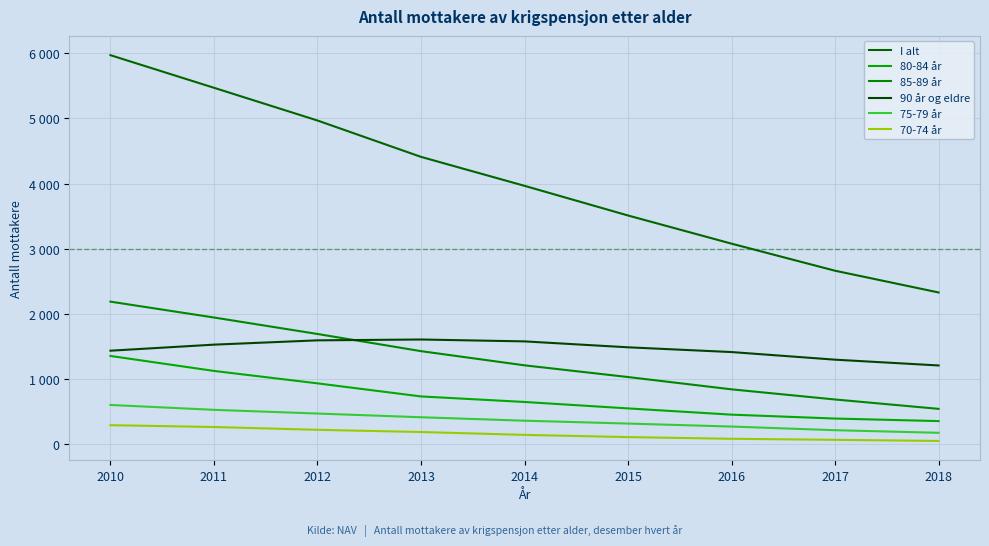

Does the chart display data point markers on the line(s)?

No